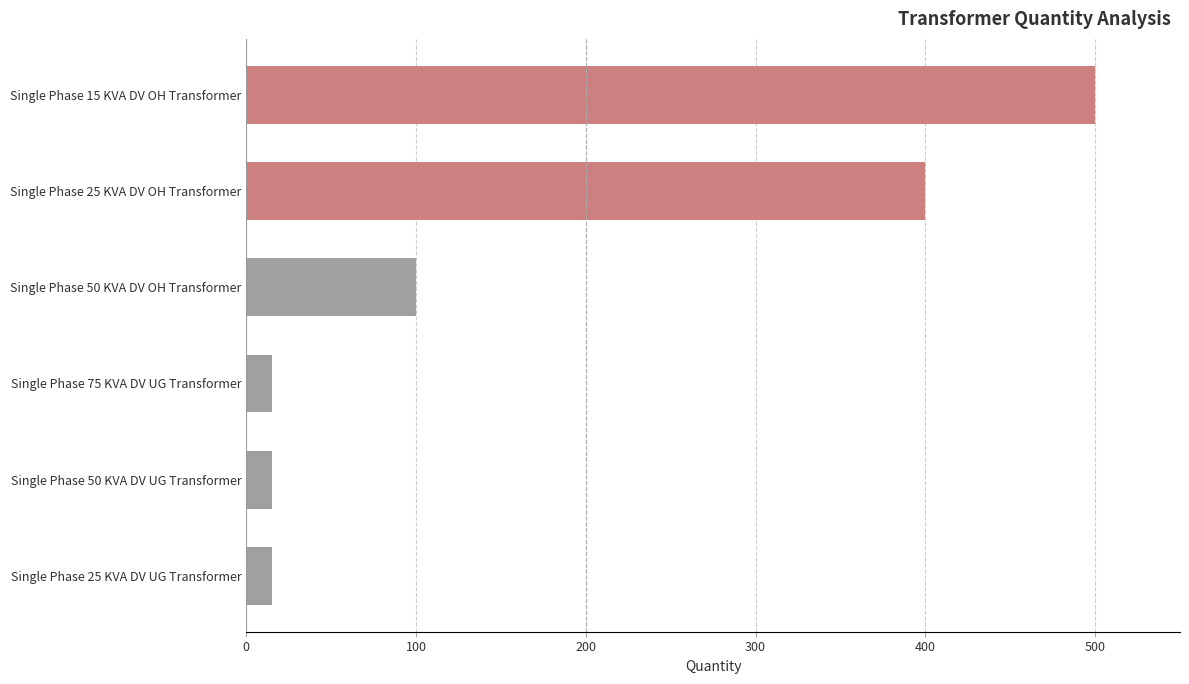

What is the difference between the second highest and second lowest values?

385